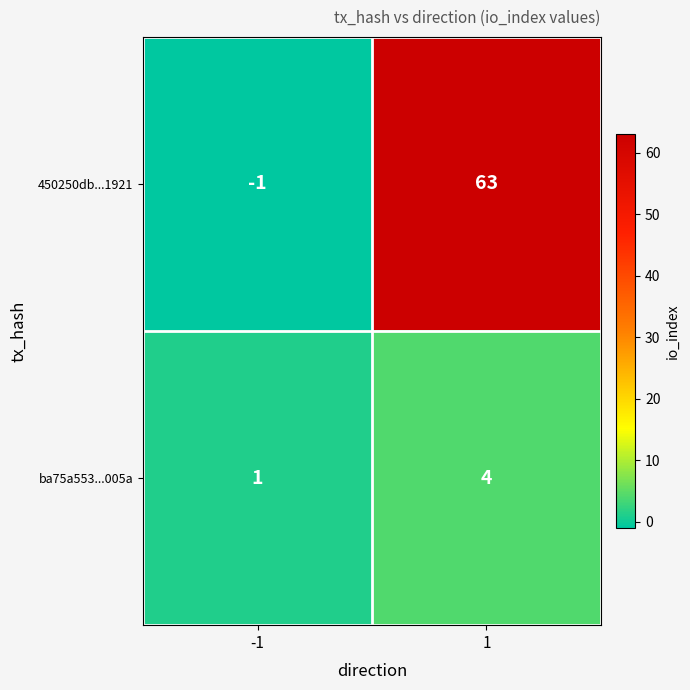

Which series changed the most between -1 and 1?

450250db...1921